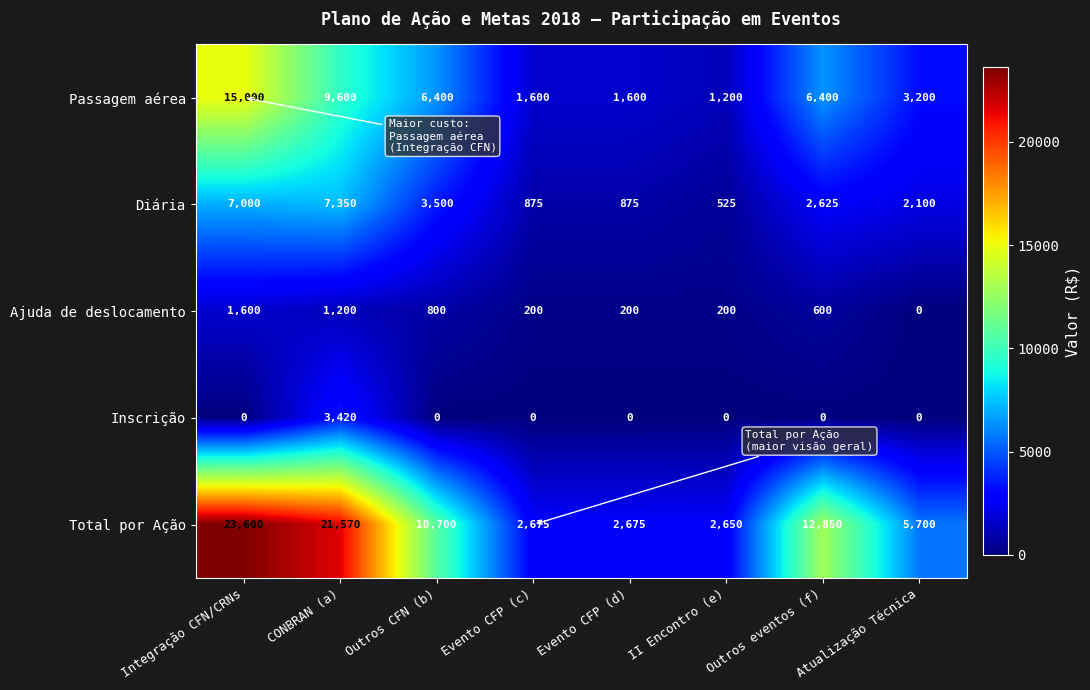

The Total por Ação series shows 10700 at Outros CFN (b). True or false?

True